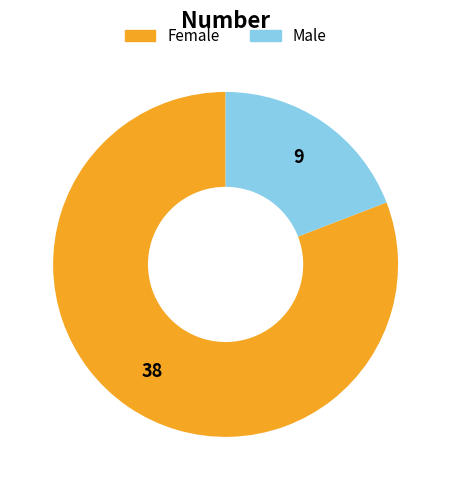

Rank the categories by value from highest to lowest.

Female, Male